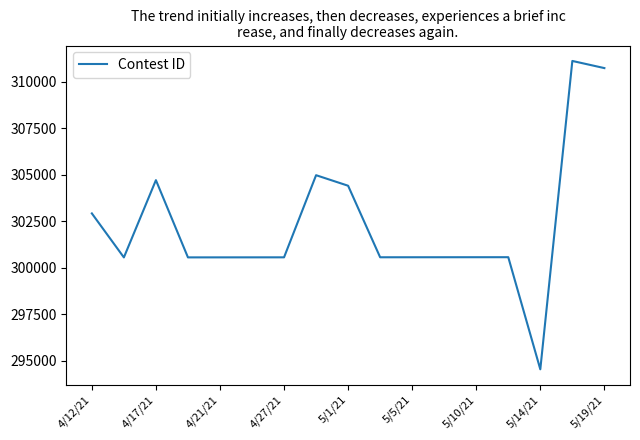

What is the maximum value shown in the chart?

311116